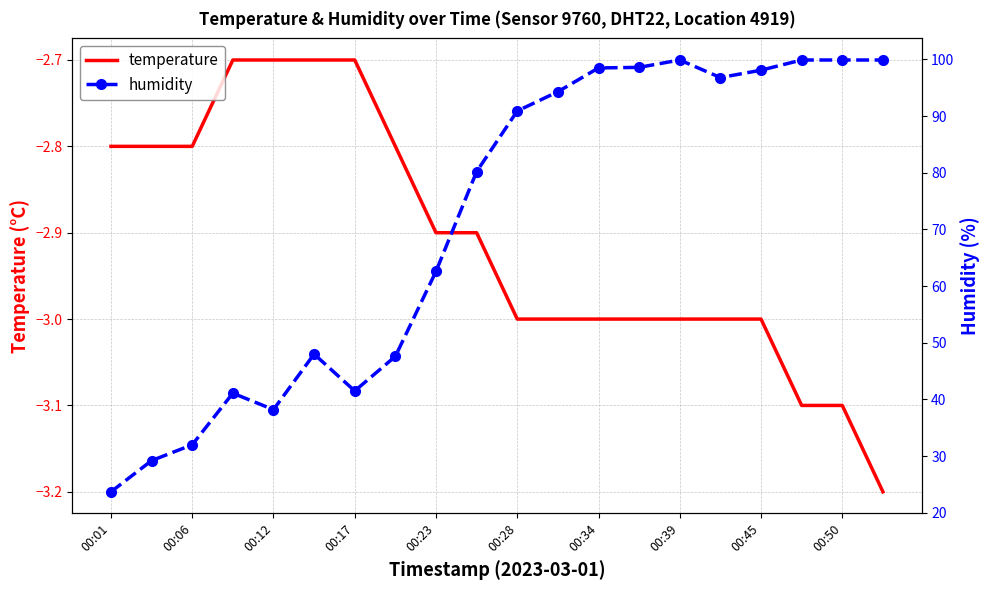

How many lines are shown in the chart?

2